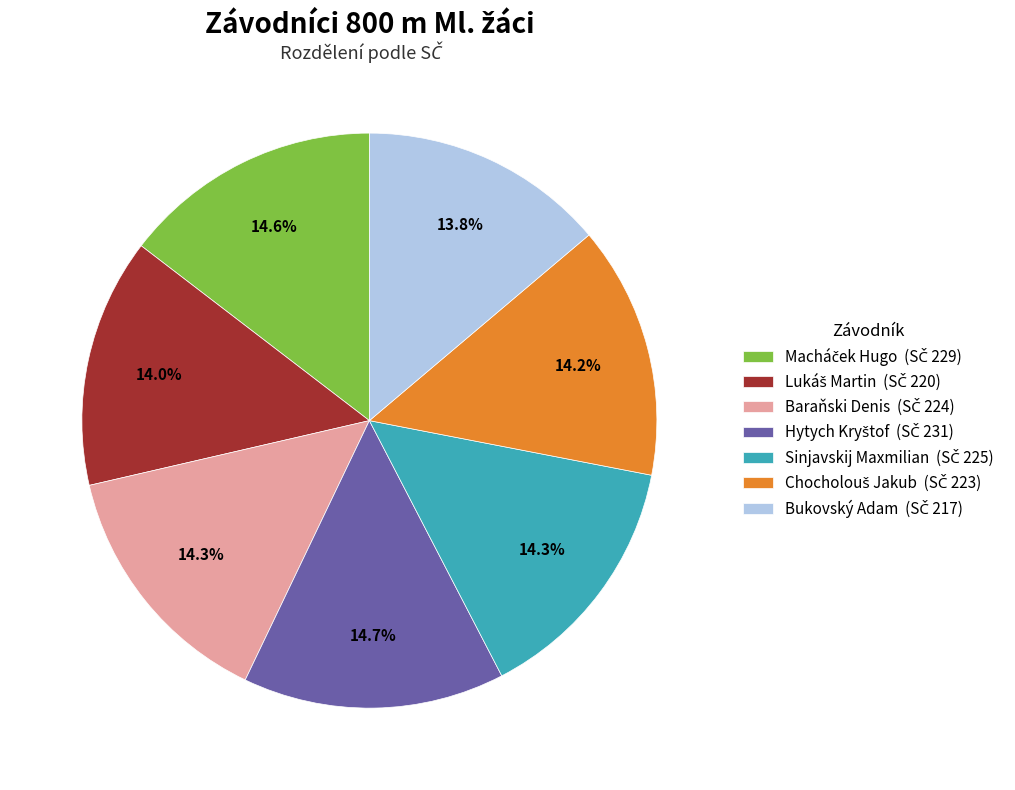

Is there any slice that represents more than half of the pie?

No